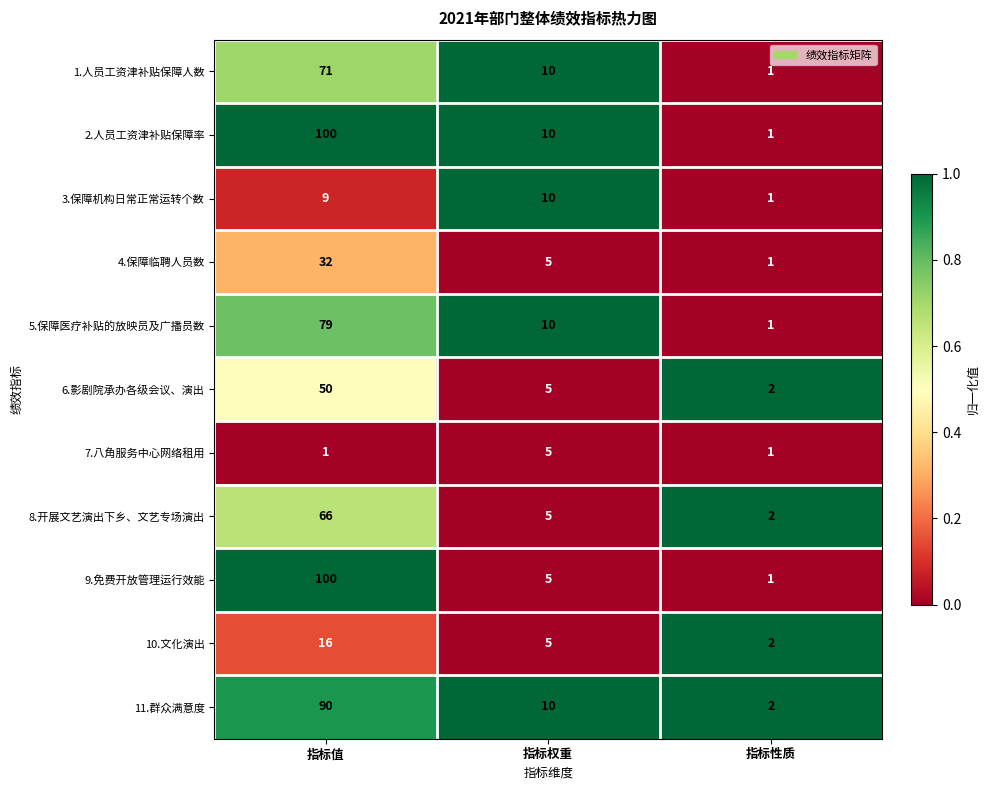

Which series changed the most between 指标值 and 指标权重?

9.免费开放管理运行效能